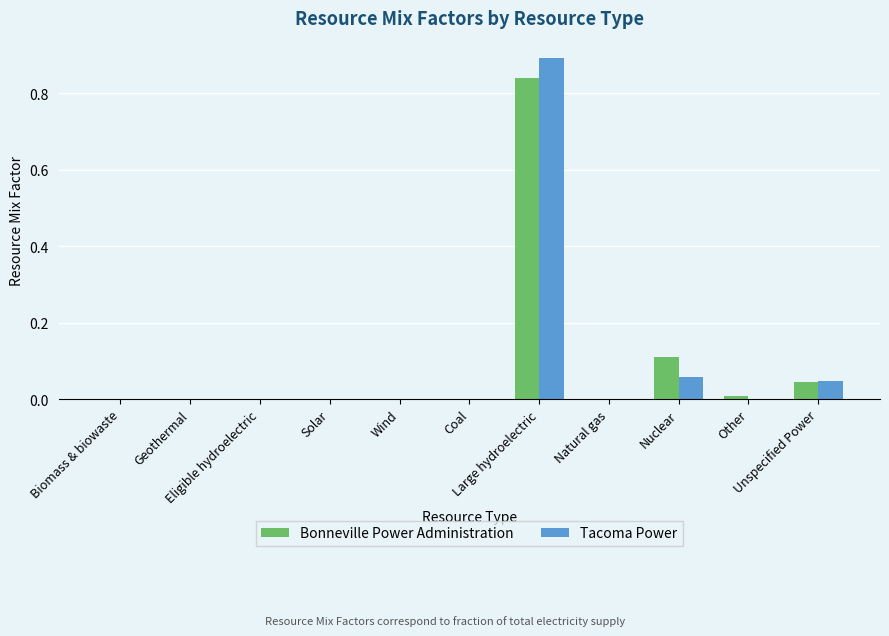

What is the sum of all Bonneville Power Administration values?

1.0